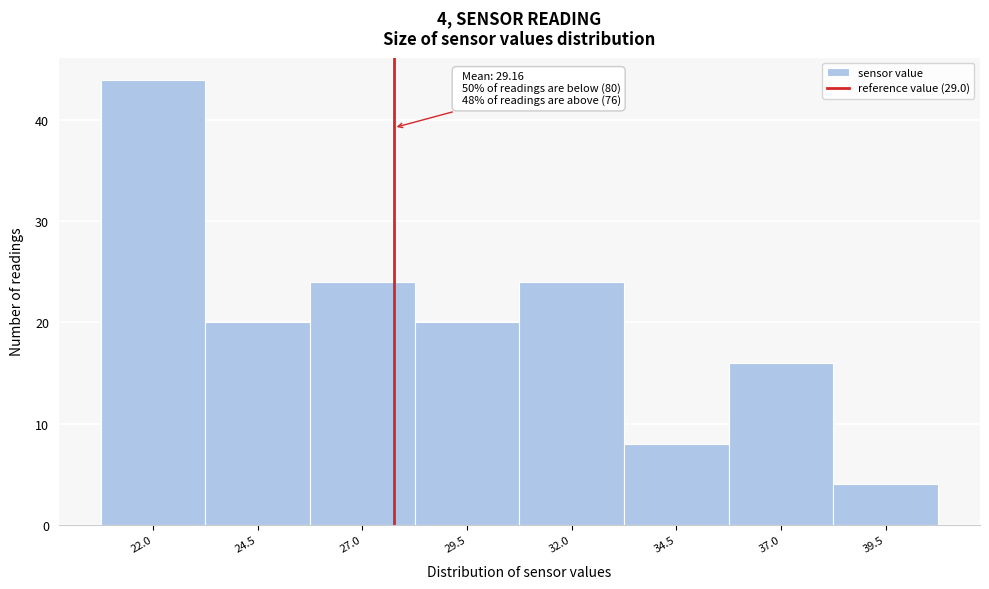

Reading left to right, extract all data points from this chart.

22.0=44	24.5=20	27.0=24	29.5=20	32.0=24	34.5=8	37.0=16	39.5=4